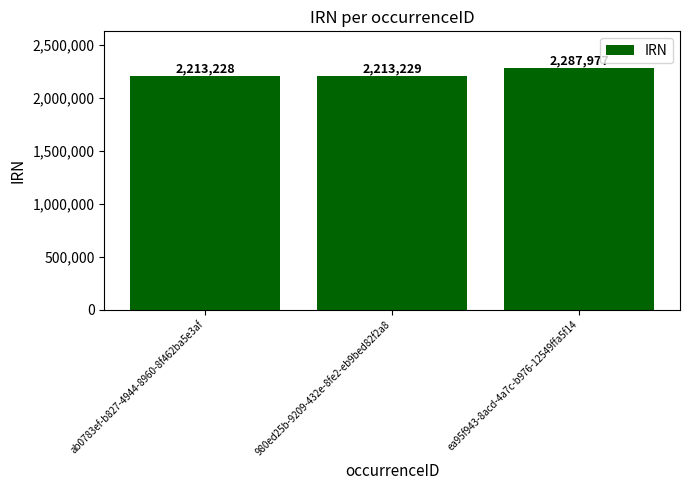

Reading left to right, extract all data points from this chart.

ab0783ef-b827-4944-8960-8f462ba5e3af=2213228	980ed25b-9209-432e-8fe2-eb9bed82f2a8=2213229	ea95f943-8acd-4a7c-b976-12549ffa5f14=2287977